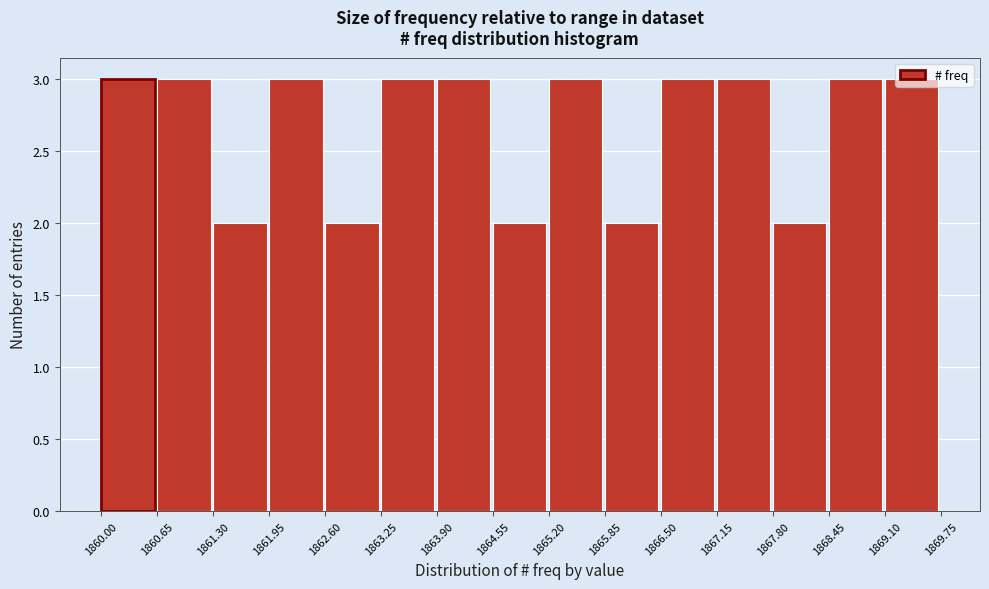

Reading left to right, transcribe this chart: for each bar, give the range it covers on the x-axis and its height. The values are not printed on the chart, so give them approximately, as read against the axis.

1860.00 to 1860.65: 3
1860.65 to 1861.30: 3
1861.30 to 1861.95: 2
1861.95 to 1862.60: 3
1862.60 to 1863.25: 2
1863.25 to 1863.90: 3
1863.90 to 1864.55: 3
1864.55 to 1865.20: 2
1865.20 to 1865.85: 3
1865.85 to 1866.50: 2
1866.50 to 1867.15: 3
1867.15 to 1867.80: 3
1867.80 to 1868.45: 2
1868.45 to 1869.10: 3
1869.10 to 1869.75: 3